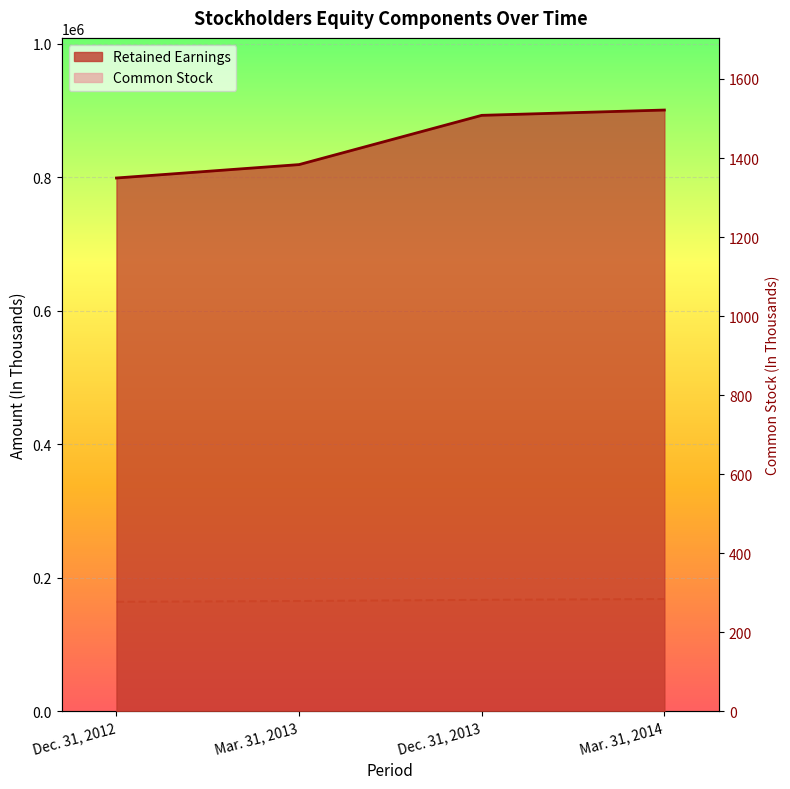

What is the smallest value displayed?

277